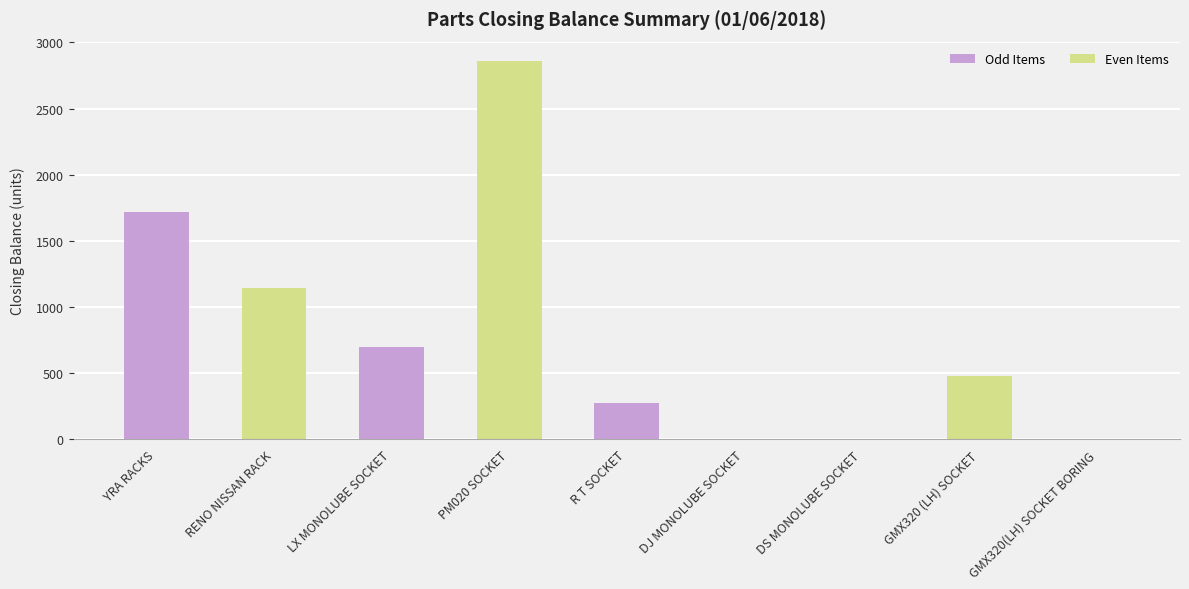

Count the number of categories in the chart.

9